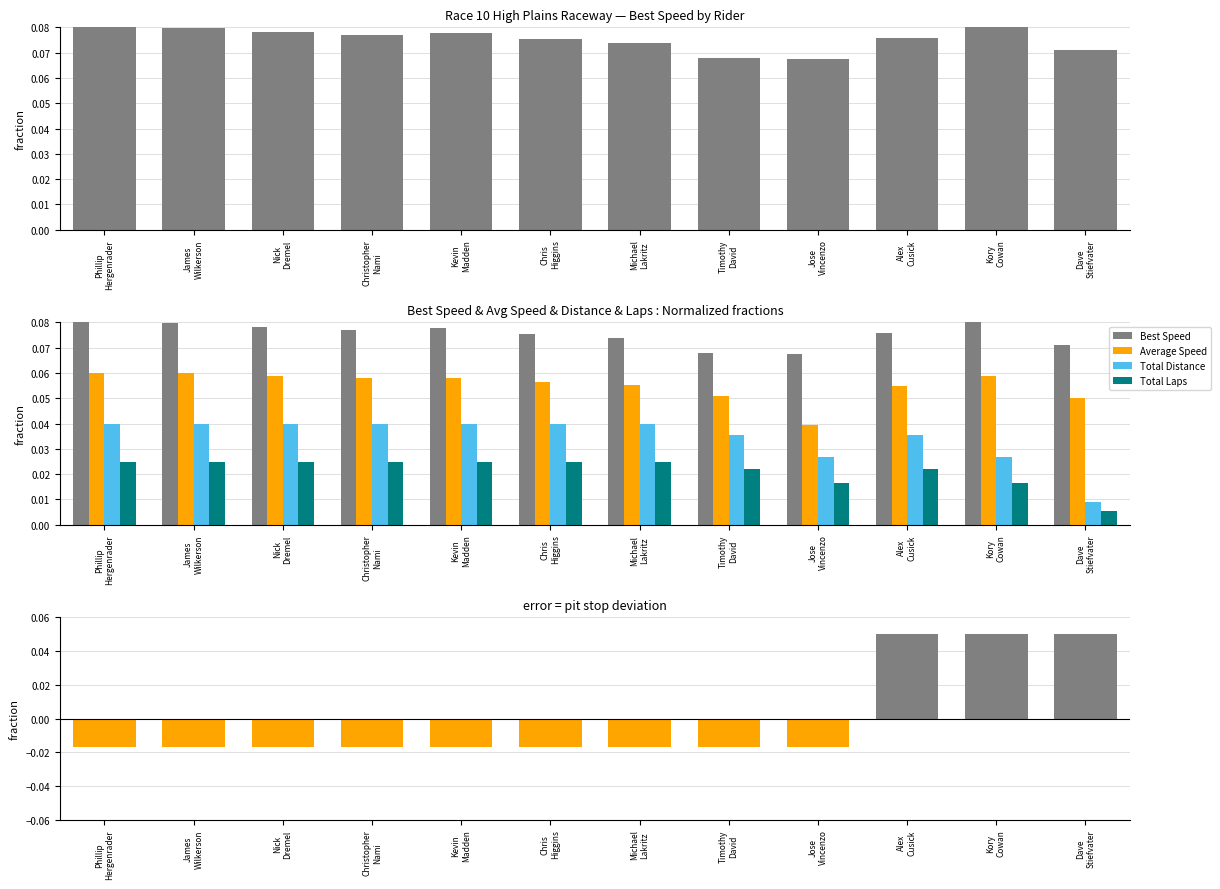

Is it true that Best Speed equals 0.0 at Phillip
Hergenrader?

False